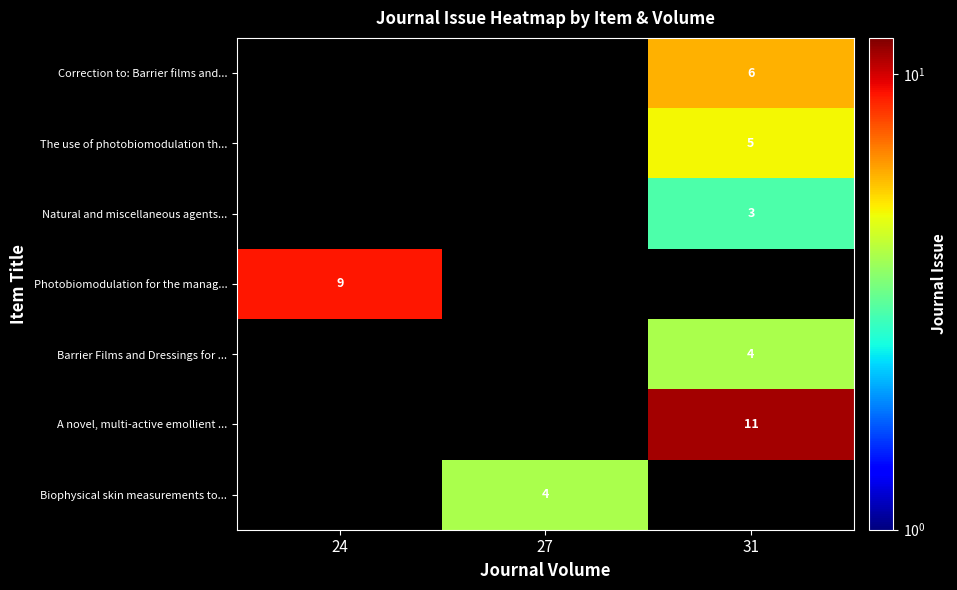

The Photobiomodulation for the manag... series shows 15.6 at 24. True or false?

False